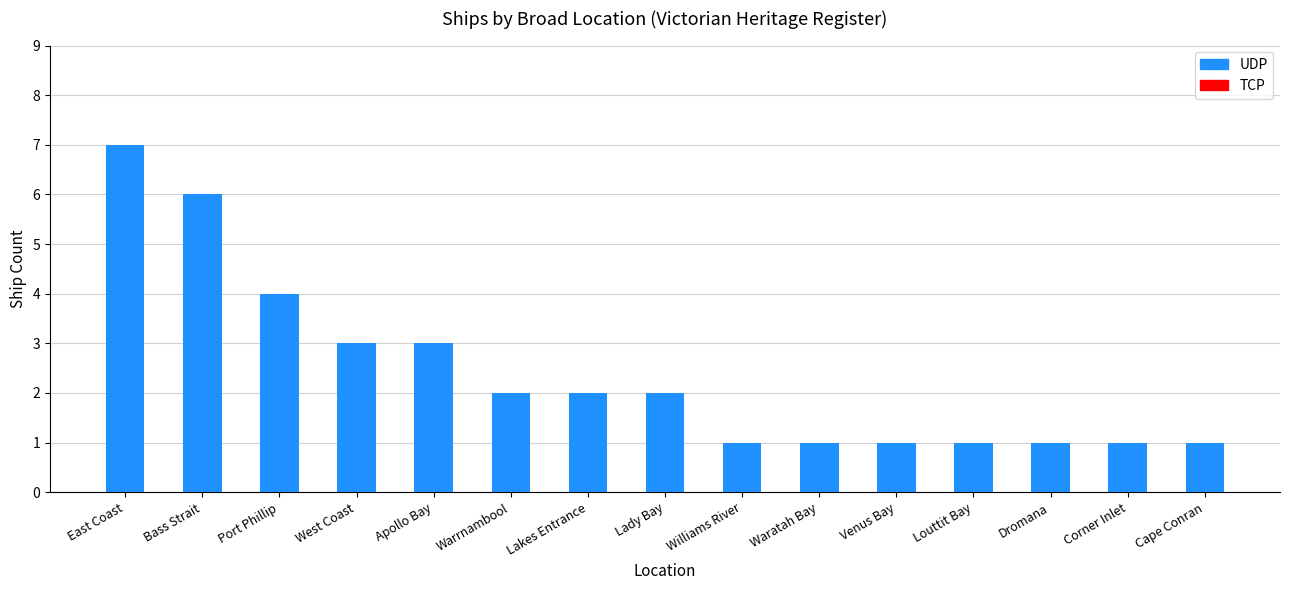

Is it true that the value at Cape Conran is 0?

False